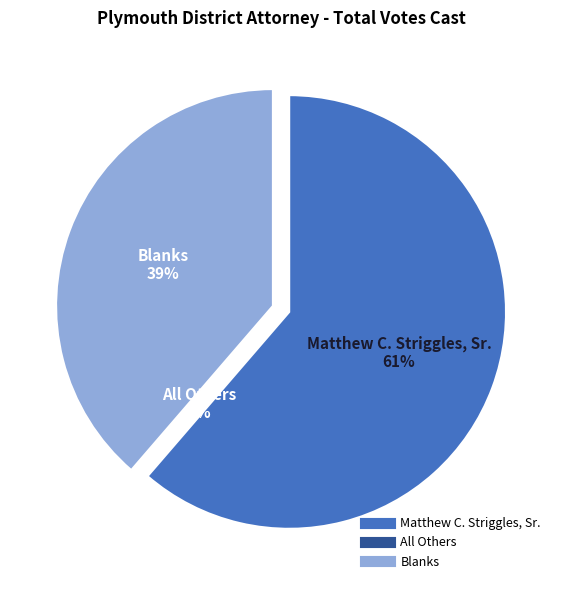

To the nearest percent, what portion does Blanks represent?

39%